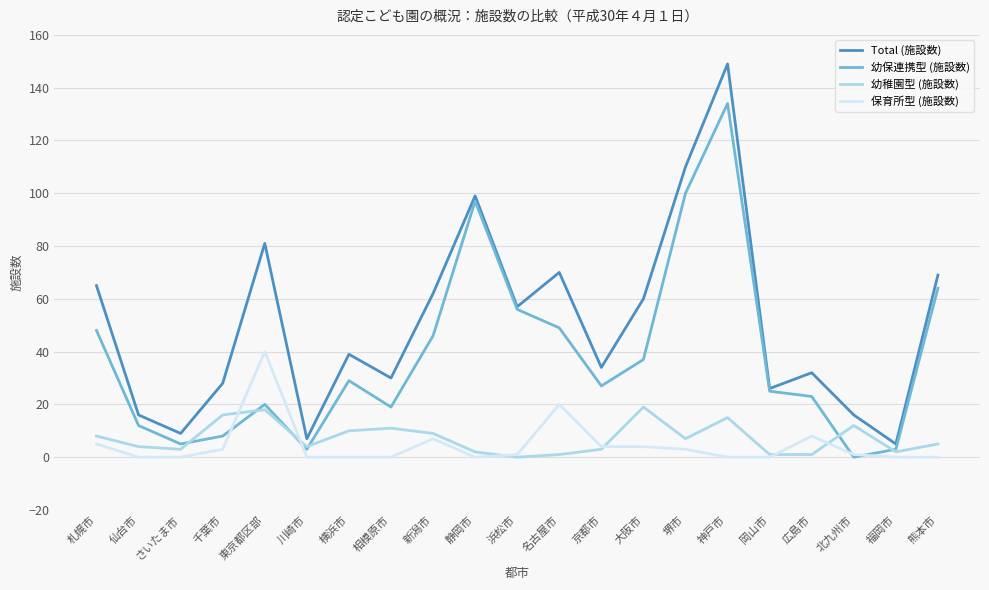

What position from the left is 熊本市?

21